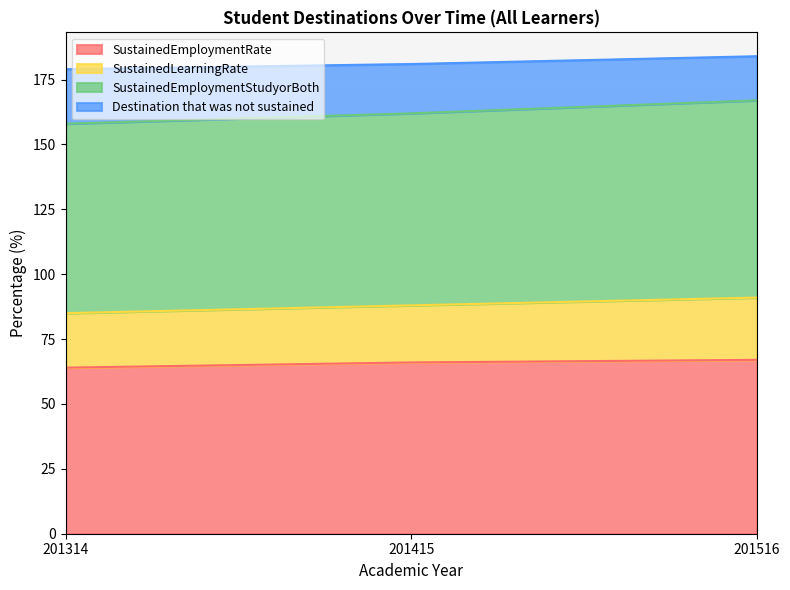

Rank the categories by SustainedEmploymentStudyorBoth value from highest to lowest.

201516, 201415, 201314